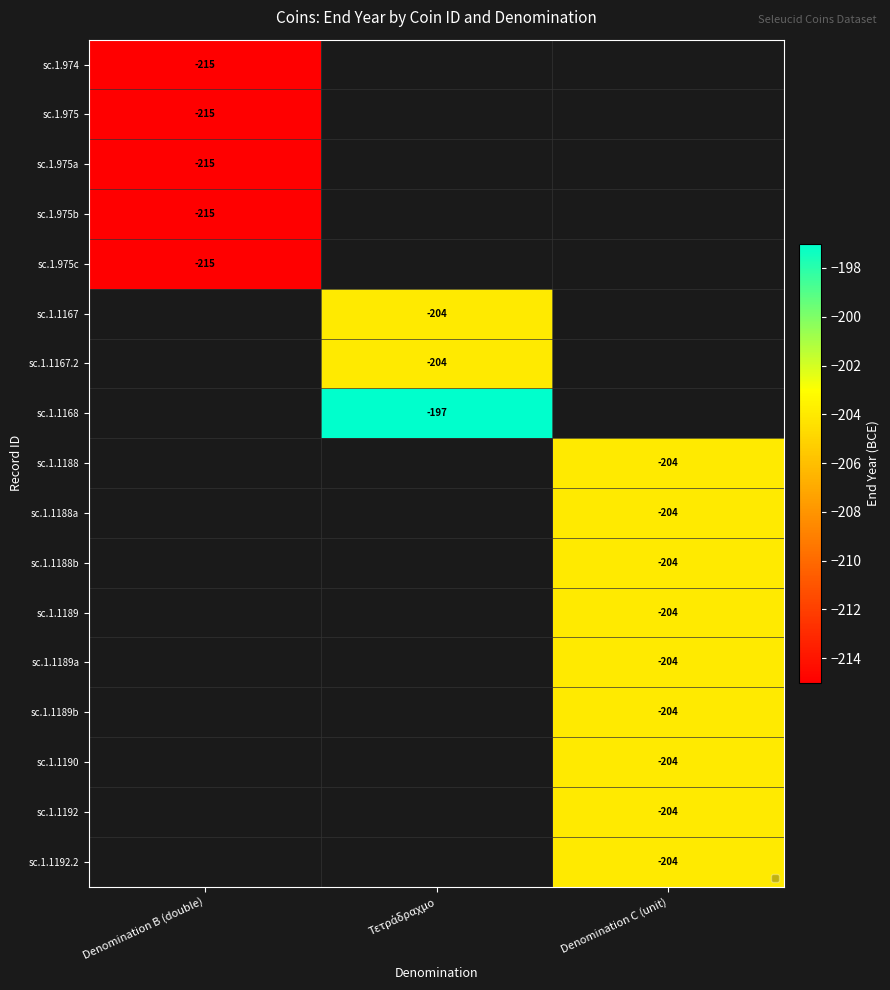

The sc.1.975c series shows -215 at Denomination B (double). True or false?

True